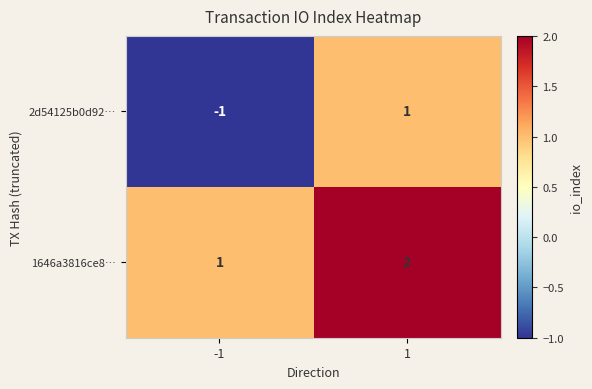

Reading right to left, list all the values displayed in this chart.

2d54125b0d92…: 1	-1
1646a3816ce8…: 2	1